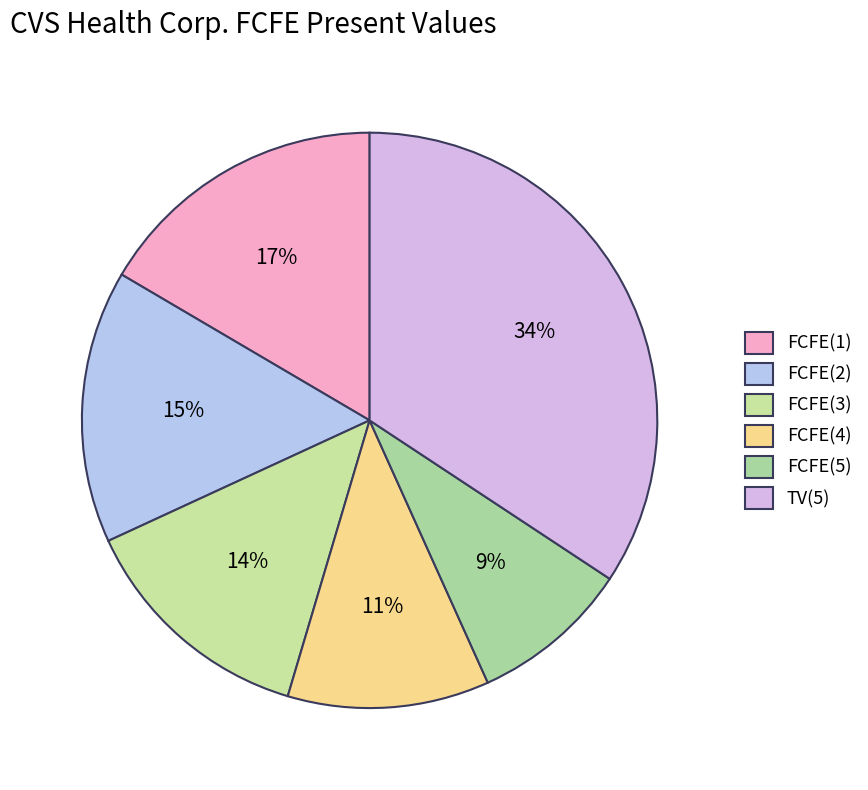

Is it true that FCFE(5) is 9% of the pie?

True